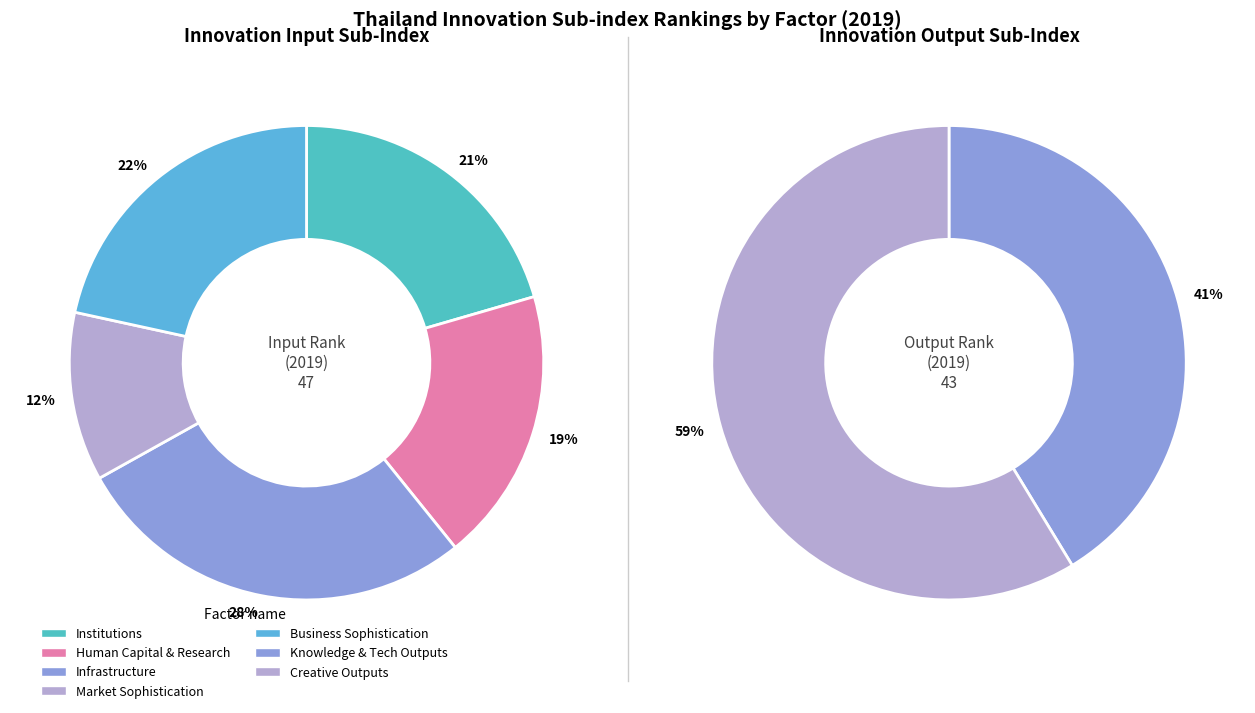

Is 2013 the majority of the pie?

No